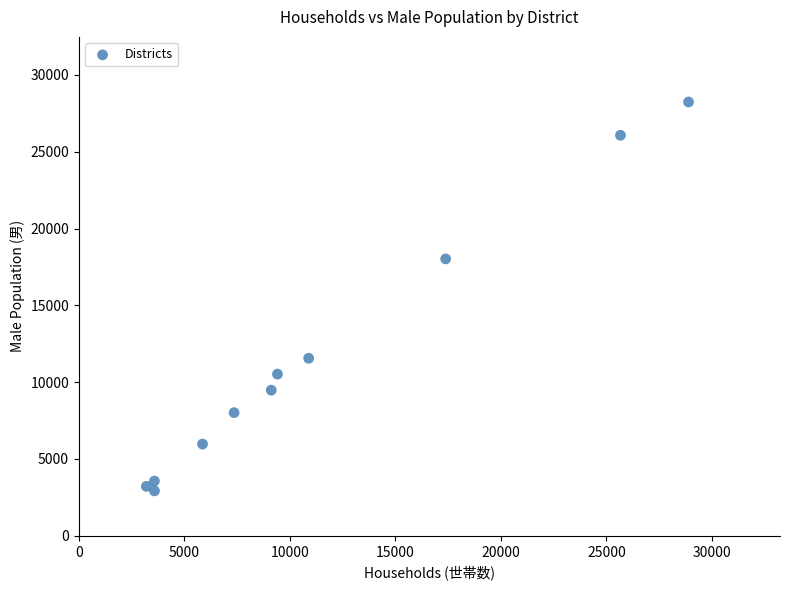

What is the range of Y values (max minus min)?

25314